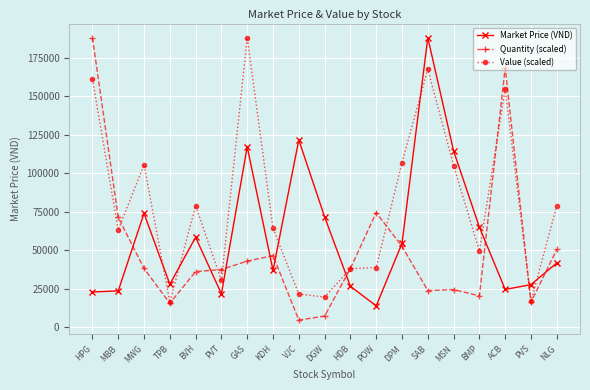

What is the difference between the Value (scaled) values at ACB and VJC?

132924.5